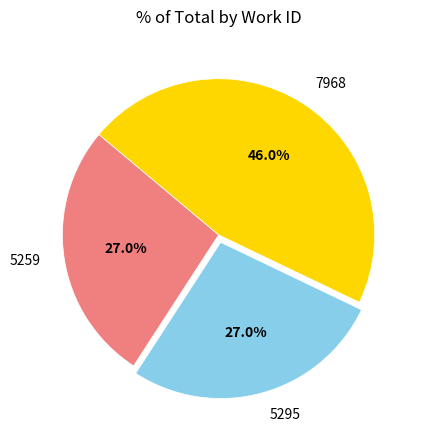

The 5295 slice represents 14% of the pie. True or false?

False